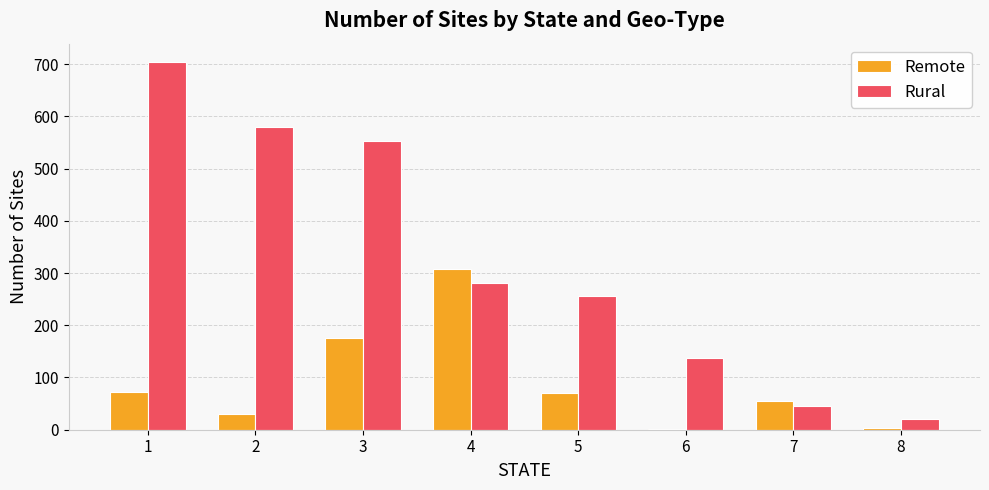

Count the number of categories in the chart.

8